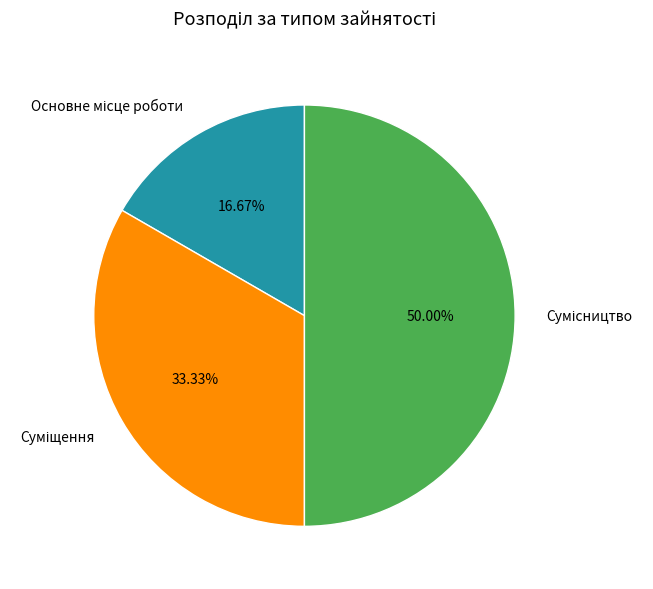

To the nearest percent, what is the combined percentage of Суміщення and Сумісництво?

83%